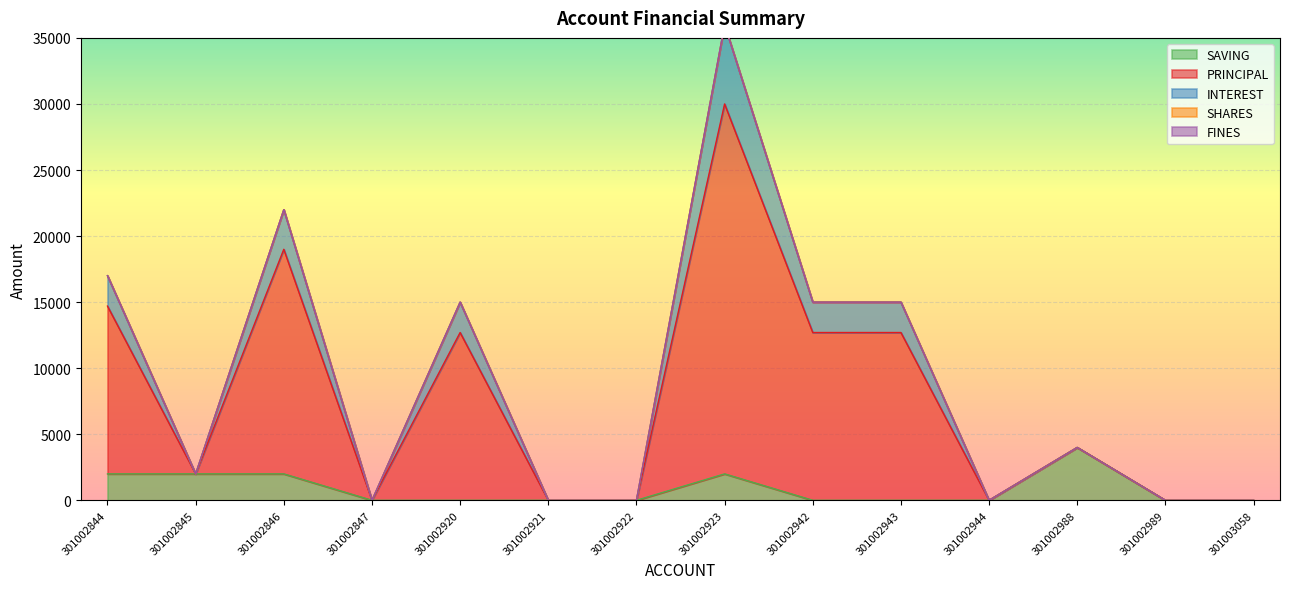

At which label does SAVING reach its peak?

301002988